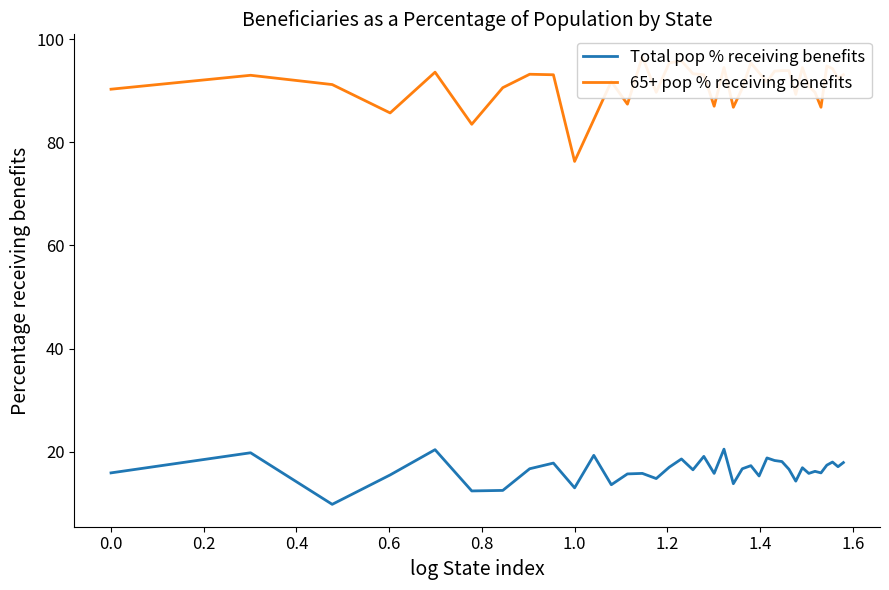

What is the minimum value for Total pop % receiving benefits?

9.8